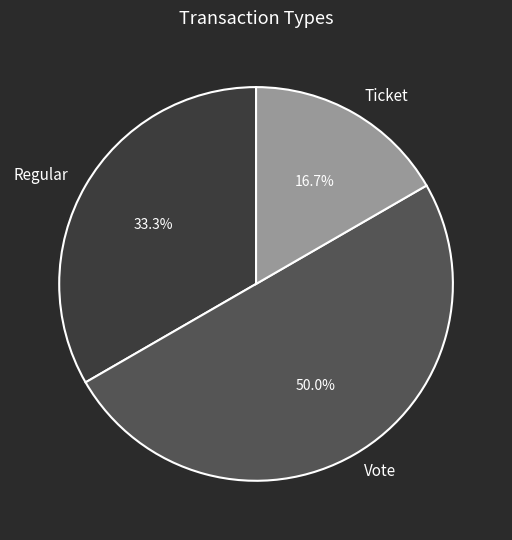

Does Ticket represent more than half of the total?

No